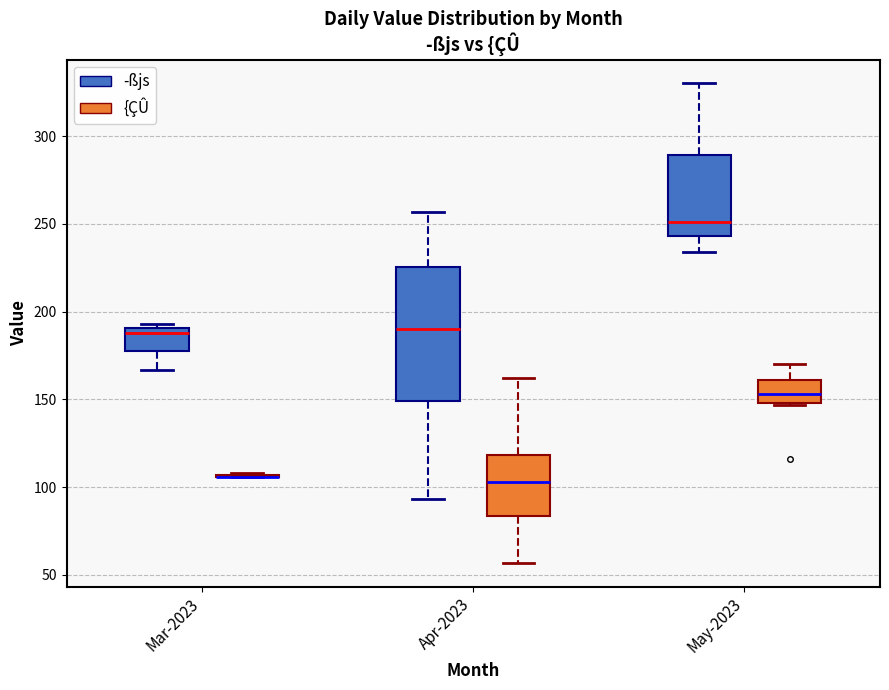

Where does the median line of the box for Apr-2023 (­ßjs) sit on the y-axis? The values are not printed on the chart, so give them approximately, as read against the axis.

190